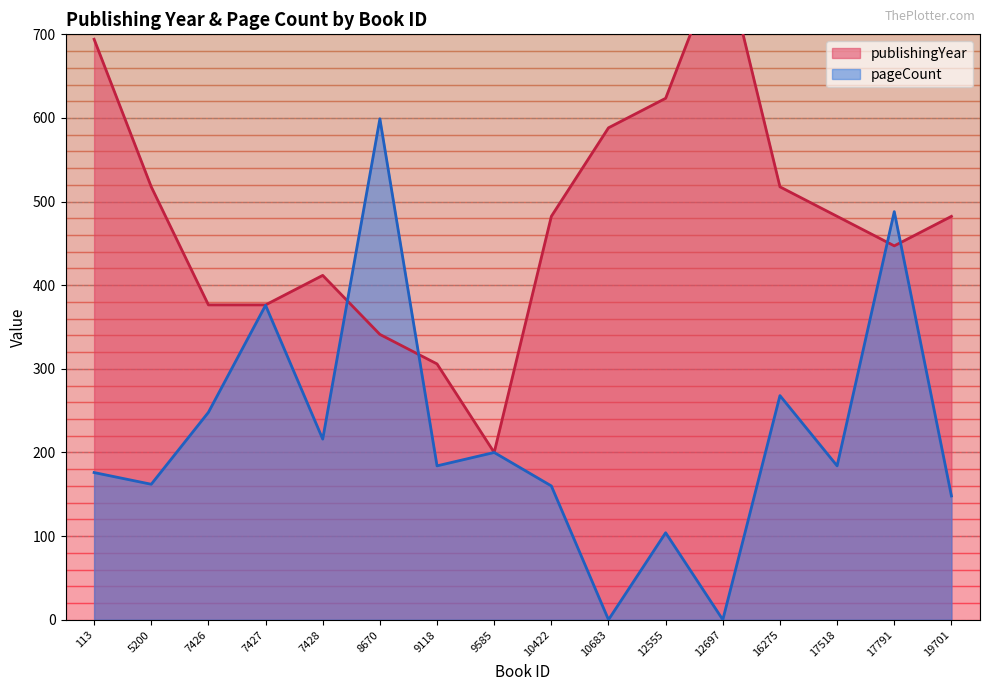

What is the approximate value of pageCount at 7427?

376